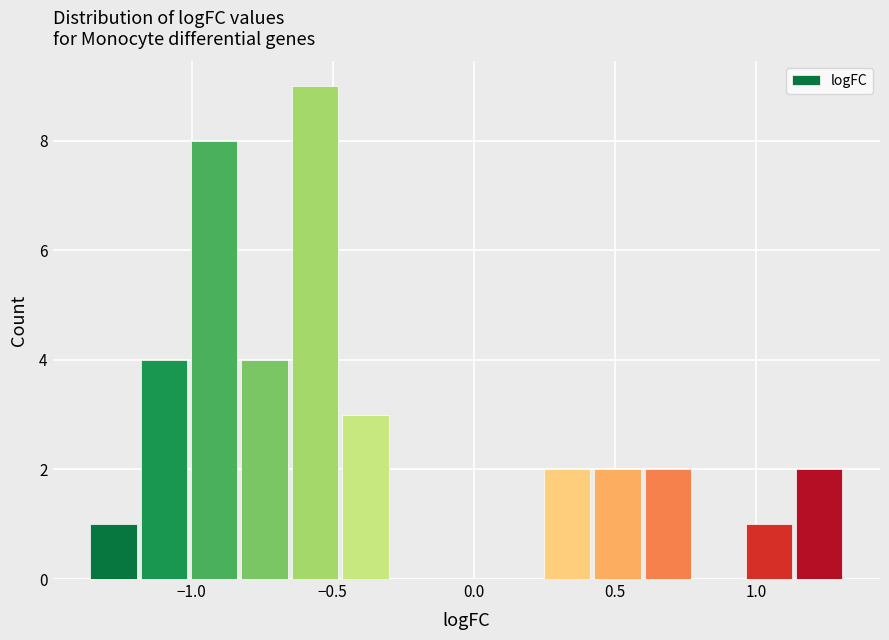

Read against the x-axis, roughly where is the centre of the tallest bar?

-0.55